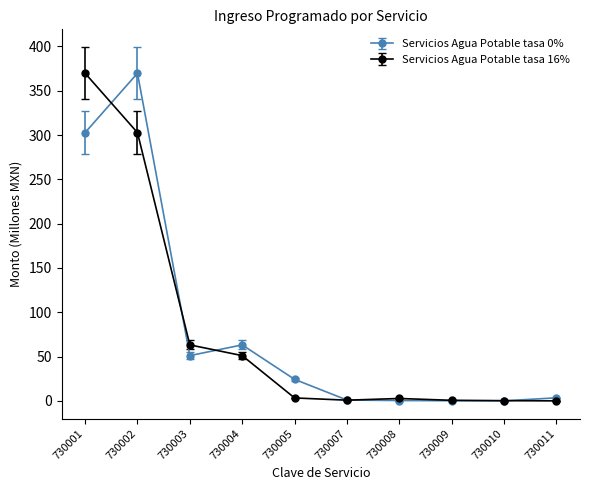

In Servicios Agua Potable tasa 0%, how many points are lower than both neighbors (excluding endpoints)?

2